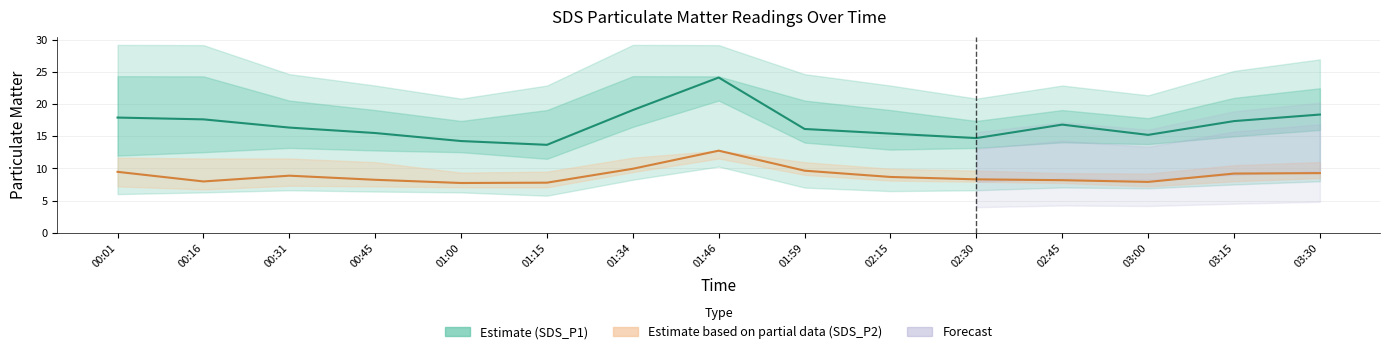

Which series has the largest range (max minus min)?

SDS_P1 (Estimate)